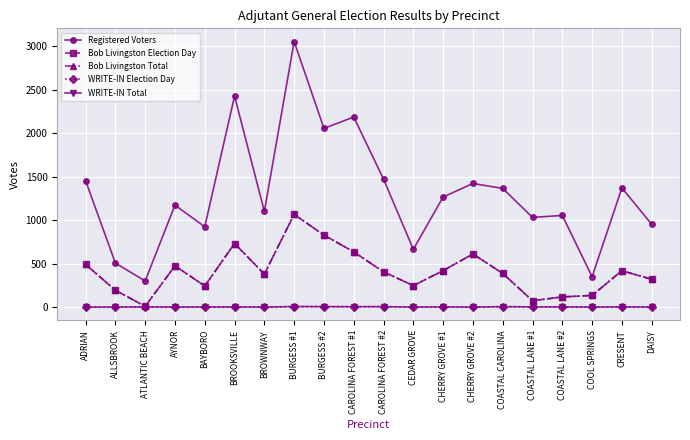

How many interior local peaks does the WRITE-IN Election Day series have?

6